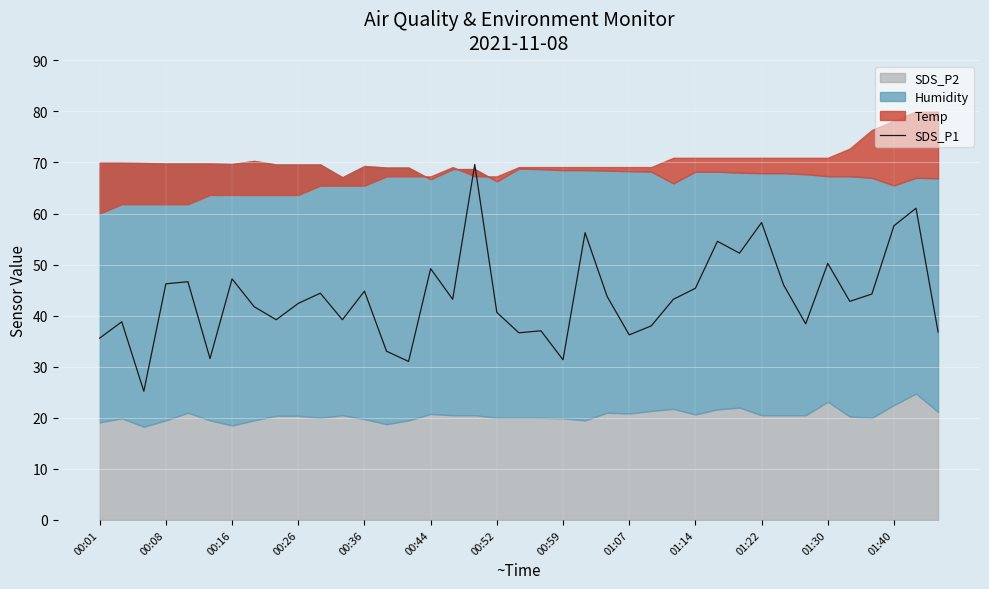

Is it true that SDS_P1 equals 46.2 at 00:08?

True